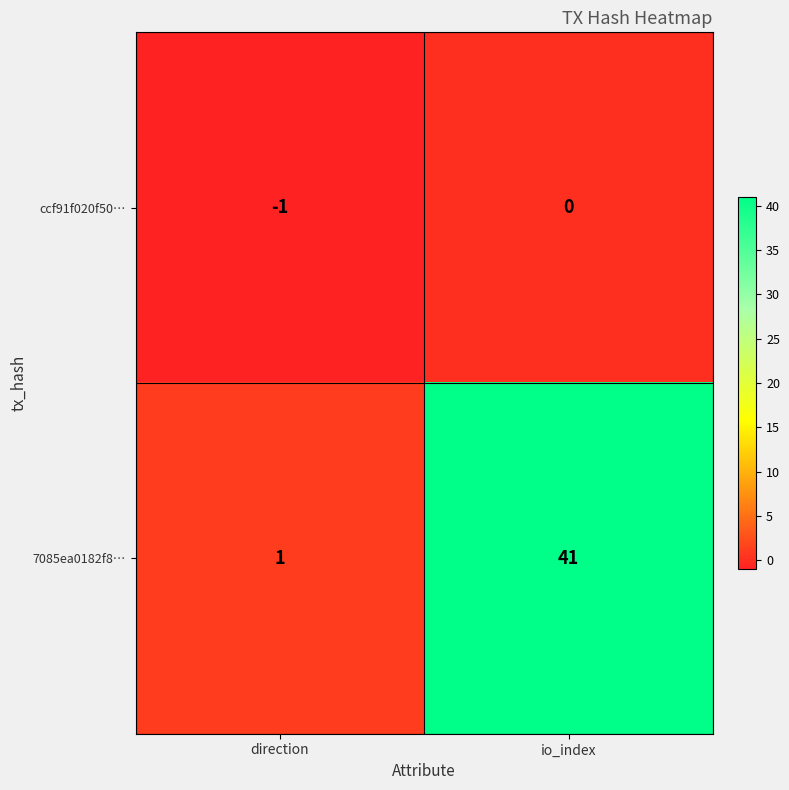

At how many categories does at least one series exceed 20?

1